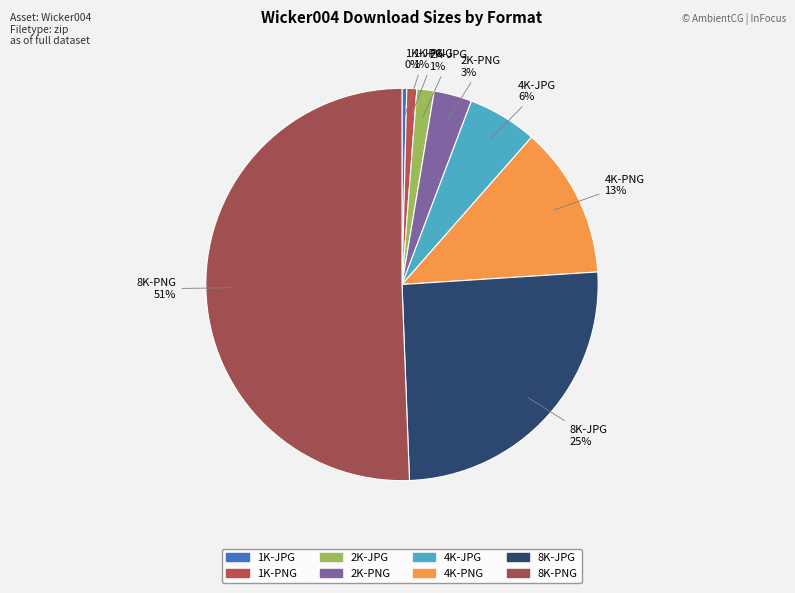

Count the number of slices in the pie.

8